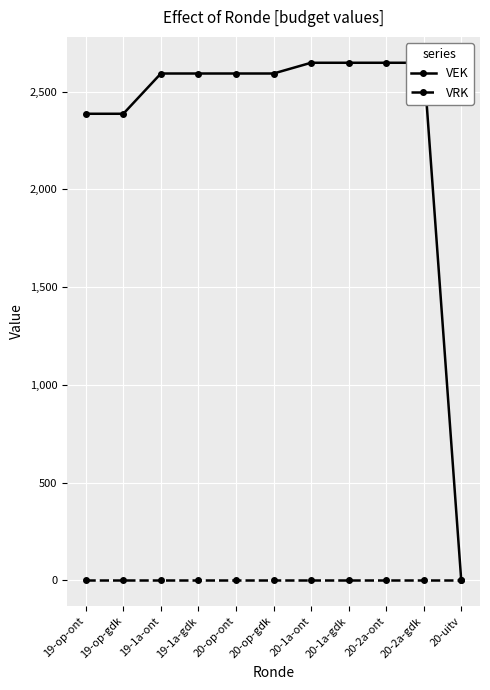

What are all the series names shown in the legend?

VEK, VRK